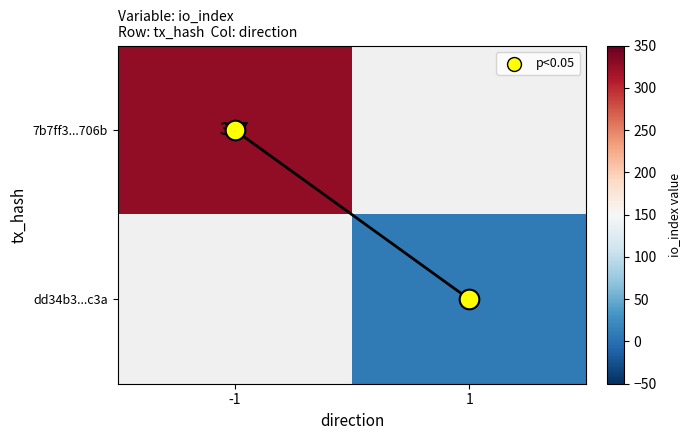

What is the difference between the highest and lowest values at -1?

327.0